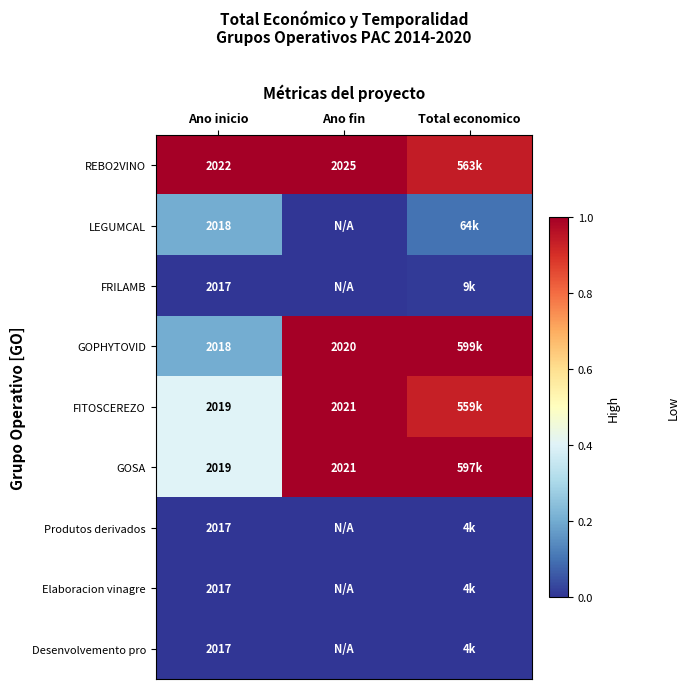

Rank the series at Total economico from highest to lowest value.

GOPHYTOVID, GOSA, REBO2VINO, FITOSCEREZO, LEGUMCAL, FRILAMB, Elaboracion vinagre, Desenvolvemento pro, Produtos derivados